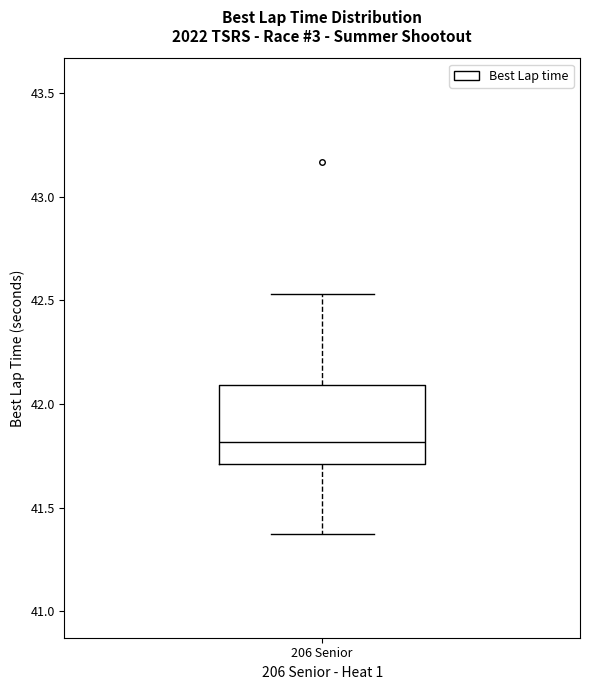

Where is the upper edge of the box for 206 Senior on the y-axis? The values are not printed on the chart, so give them approximately, as read against the axis.

42.10